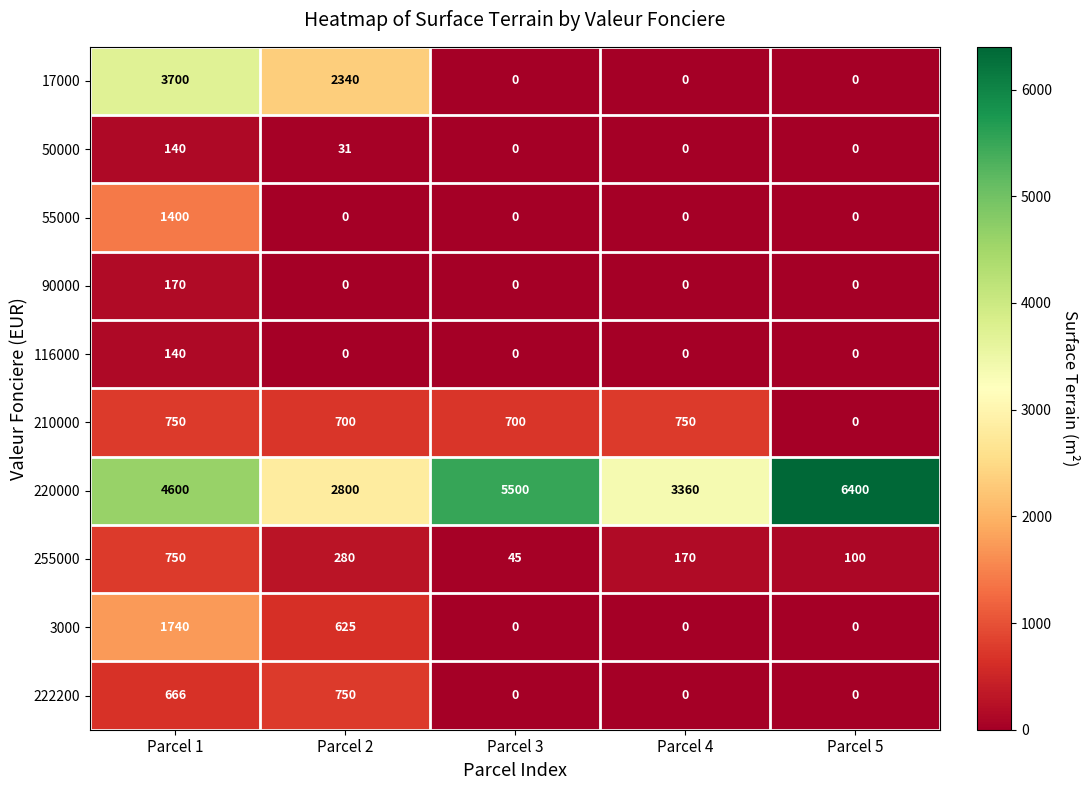

What is the total value across all series at Parcel 3?

6245